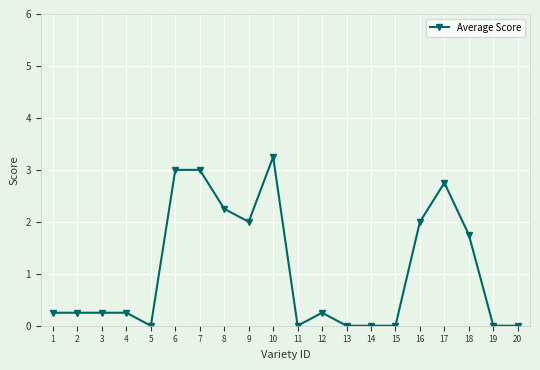

Which category has the highest value across all series?

10